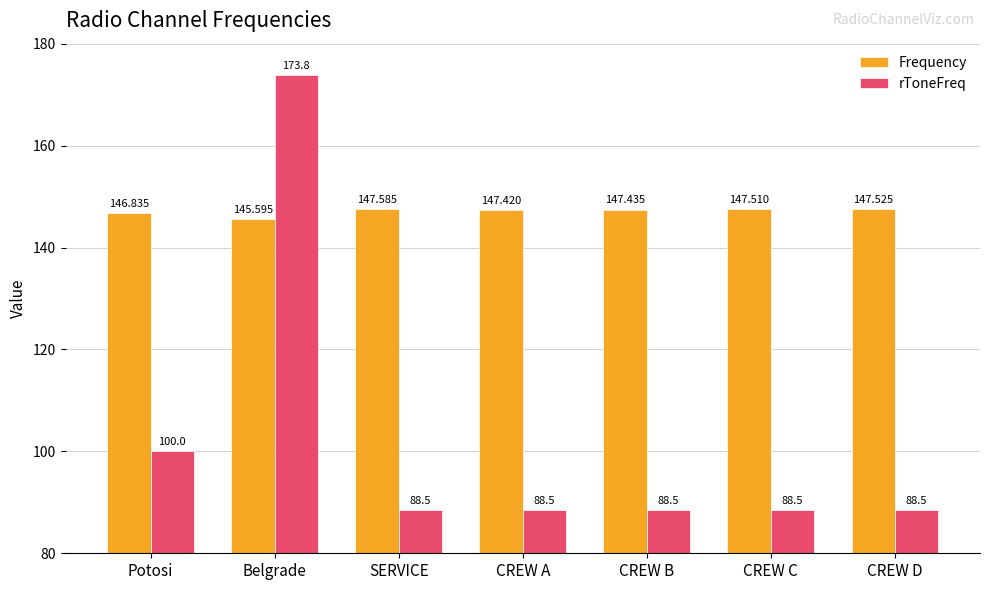

What is the value of the Frequency bar at the 4th from the left?

147.4